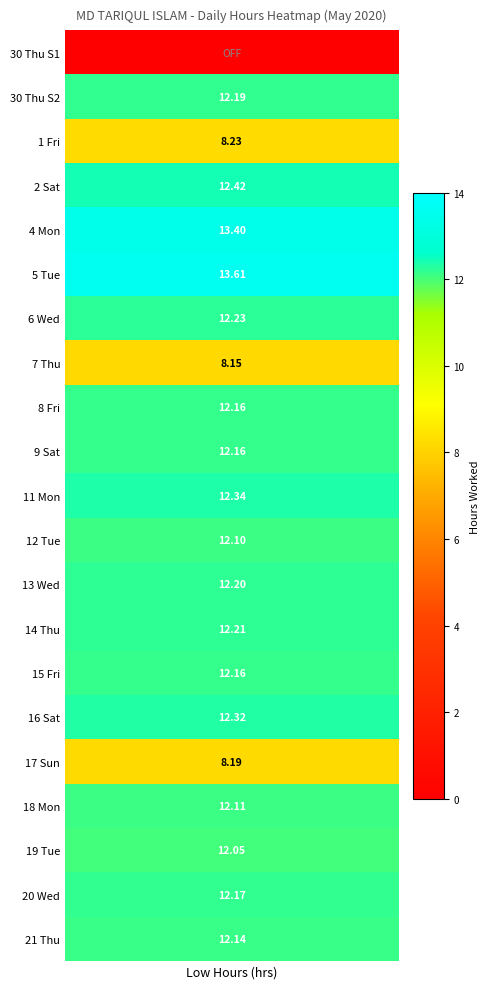

Which has a higher value, 0 or 1?

1